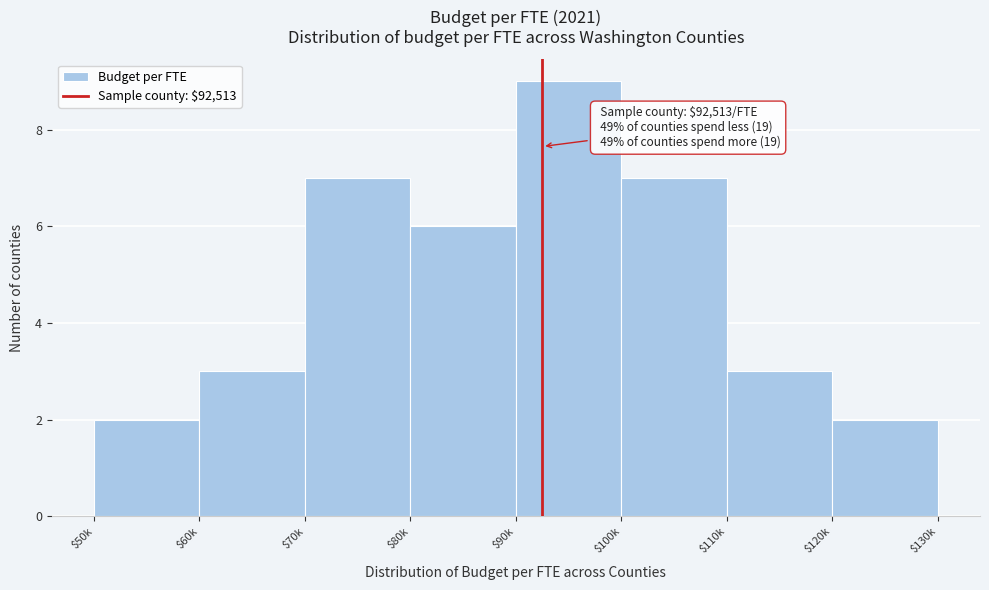

Reading left to right, what are all the values shown in this chart?

2	3	7	6	9	7	3	2